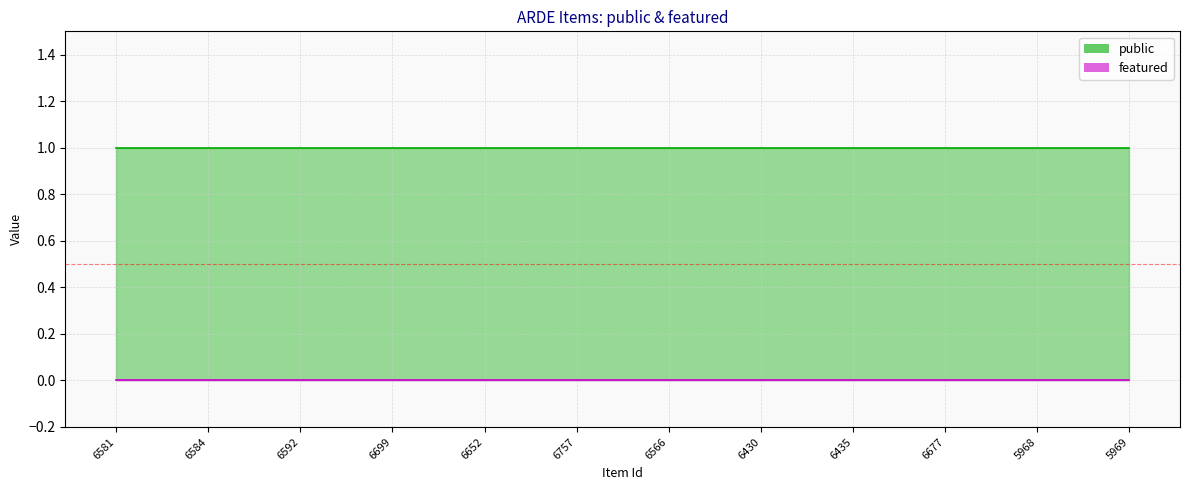

Rank the series at 5969 from highest to lowest value.

public, featured